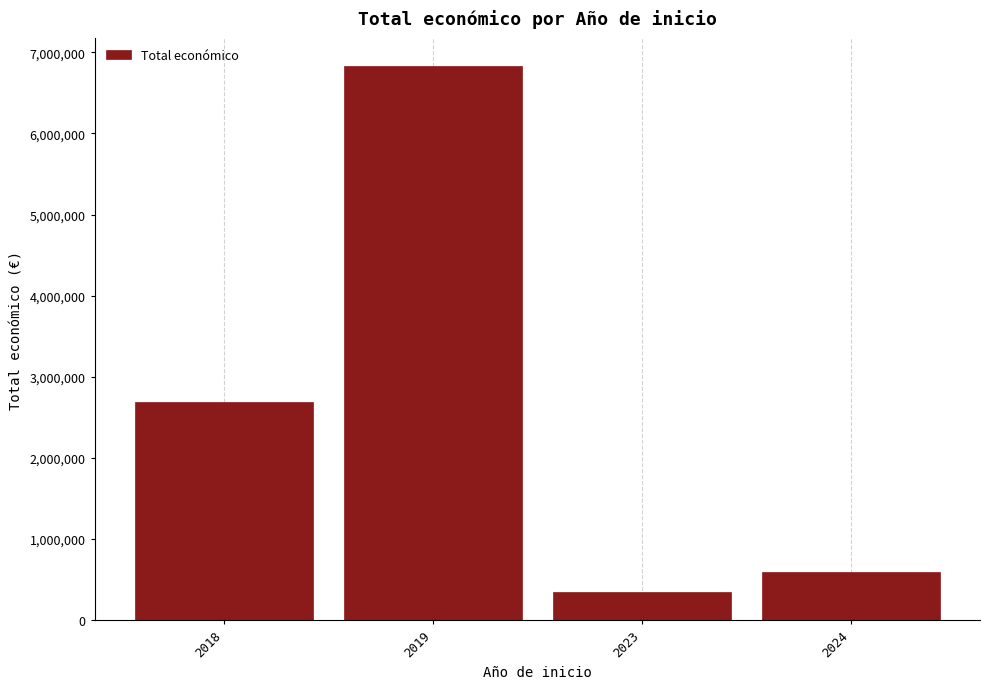

Reading right to left, transcribe all the data shown in this chart.

590712	340000	6837075	2685474